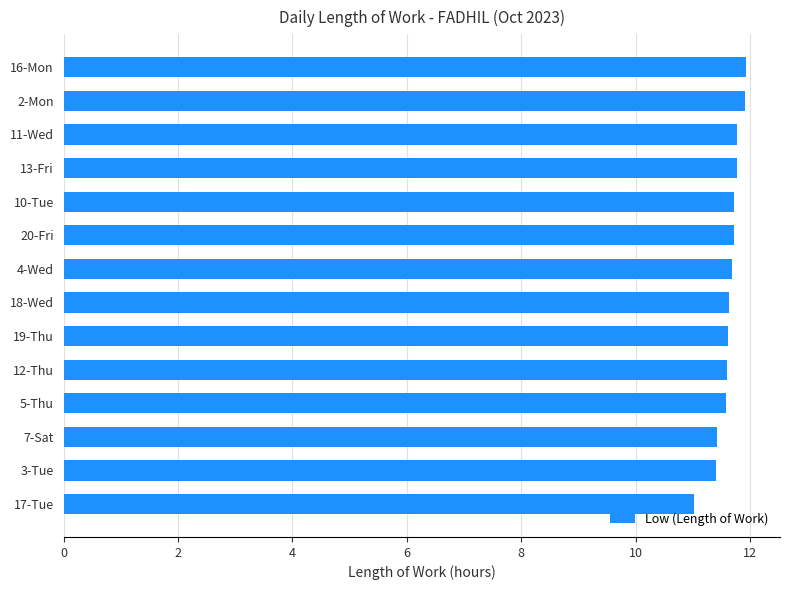

Are the bars grouped side by side (vs. stacked)?

No